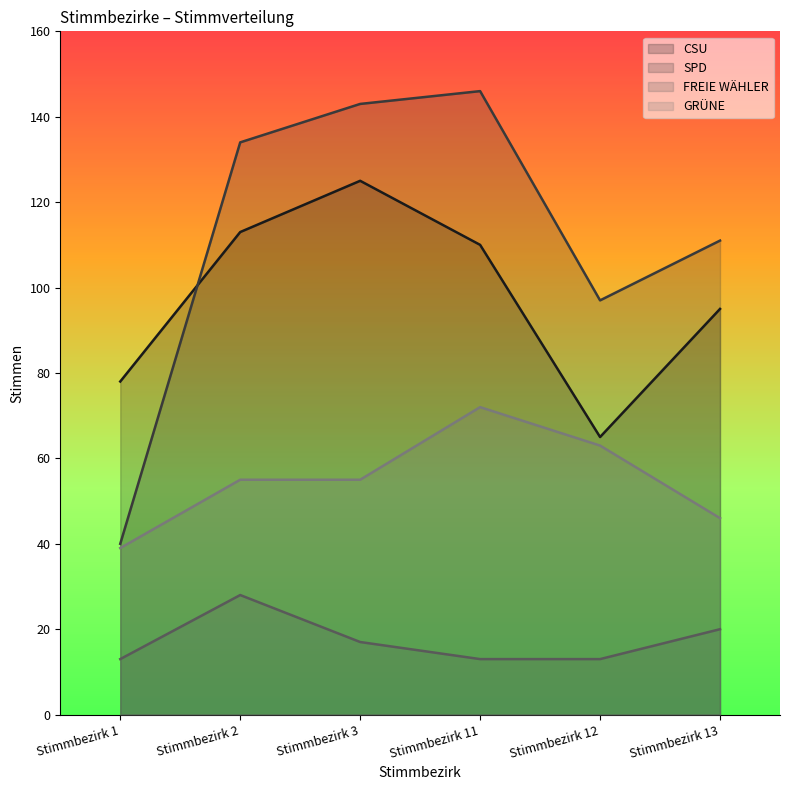

Reading left to right, transcribe all the data shown in this chart.

CSU: Stimmbezirk 1=78	Stimmbezirk 2=113	Stimmbezirk 3=125	Stimmbezirk 11=110	Stimmbezirk 12=65	Stimmbezirk 13=95
SPD: Stimmbezirk 1=40	Stimmbezirk 2=134	Stimmbezirk 3=143	Stimmbezirk 11=146	Stimmbezirk 12=97	Stimmbezirk 13=111
FREIE WÄHLER: Stimmbezirk 1=13	Stimmbezirk 2=28	Stimmbezirk 3=17	Stimmbezirk 11=13	Stimmbezirk 12=13	Stimmbezirk 13=20
GRÜNE: Stimmbezirk 1=39	Stimmbezirk 2=55	Stimmbezirk 3=55	Stimmbezirk 11=72	Stimmbezirk 12=63	Stimmbezirk 13=46